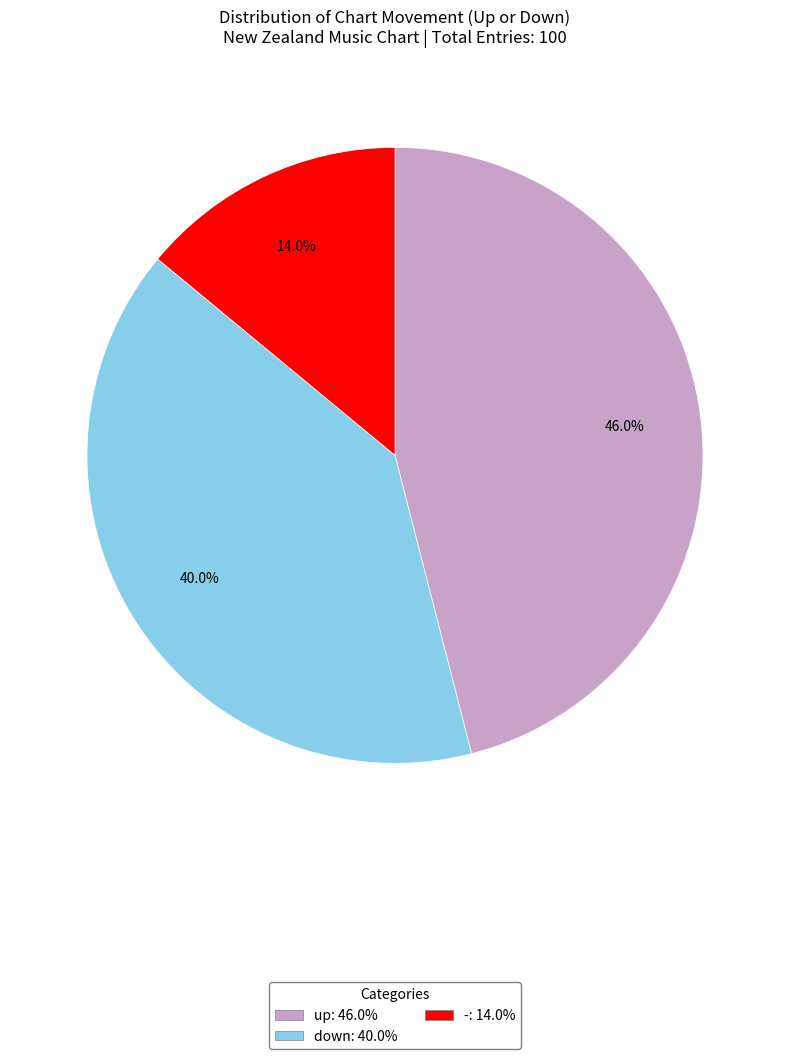

Is there a majority slice in this chart?

No